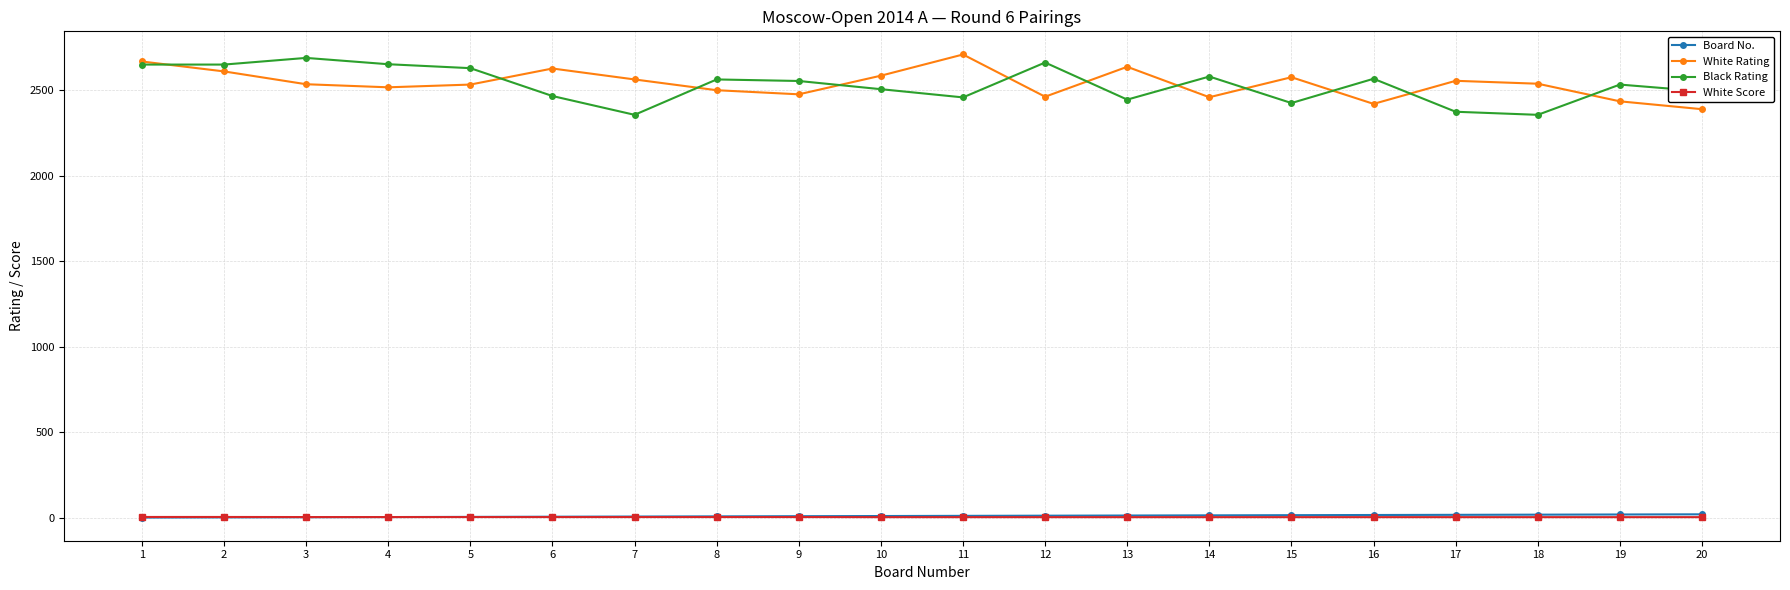

True or false: White Score and White Rating intersect in this chart.

False